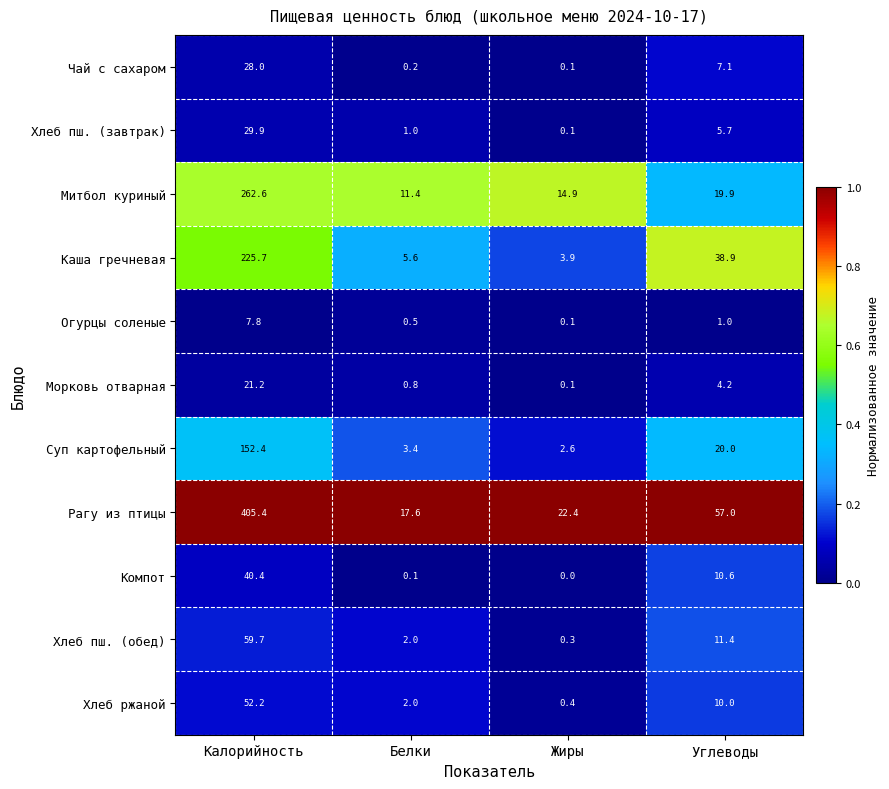

Where does the Морковь отварная series first go above 4?

Калорийность